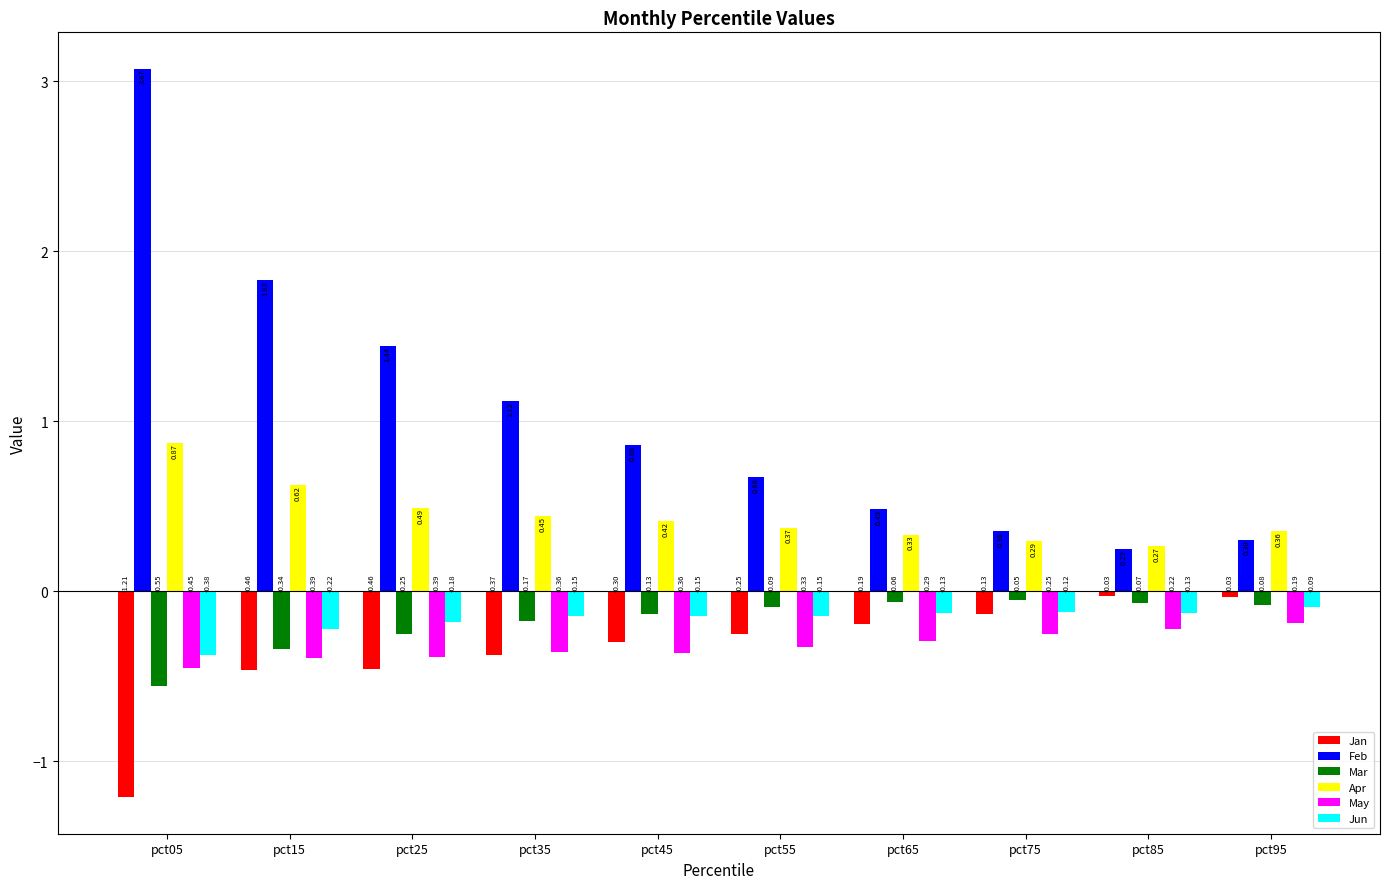

What is the difference between the Feb values at pct15 and pct45?

1.0